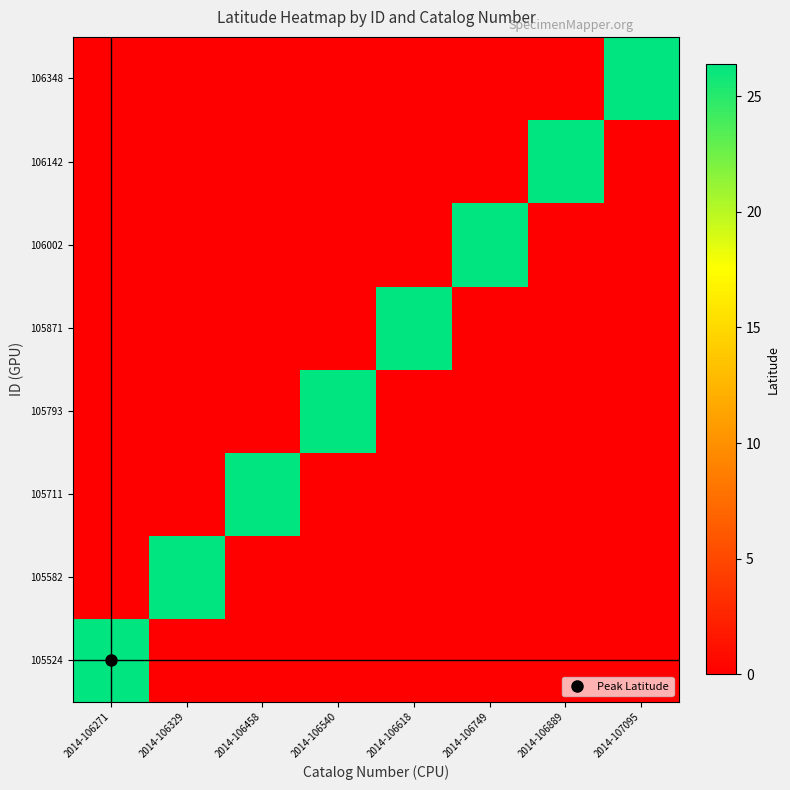

Rank the series by their maximum value, from lowest to highest.

105524, 105582, 105711, 105793, 105871, 106002, 106142, 106348